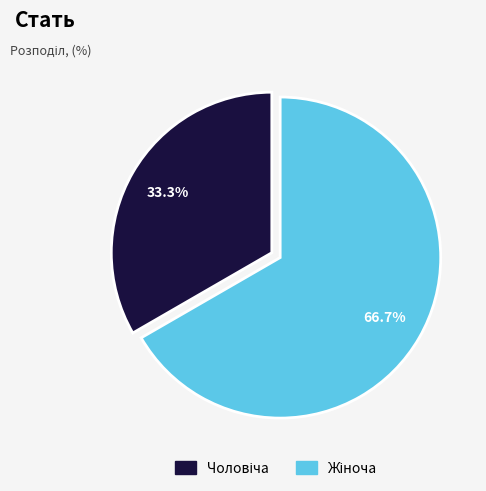

Is there a majority slice in this chart?

Yes